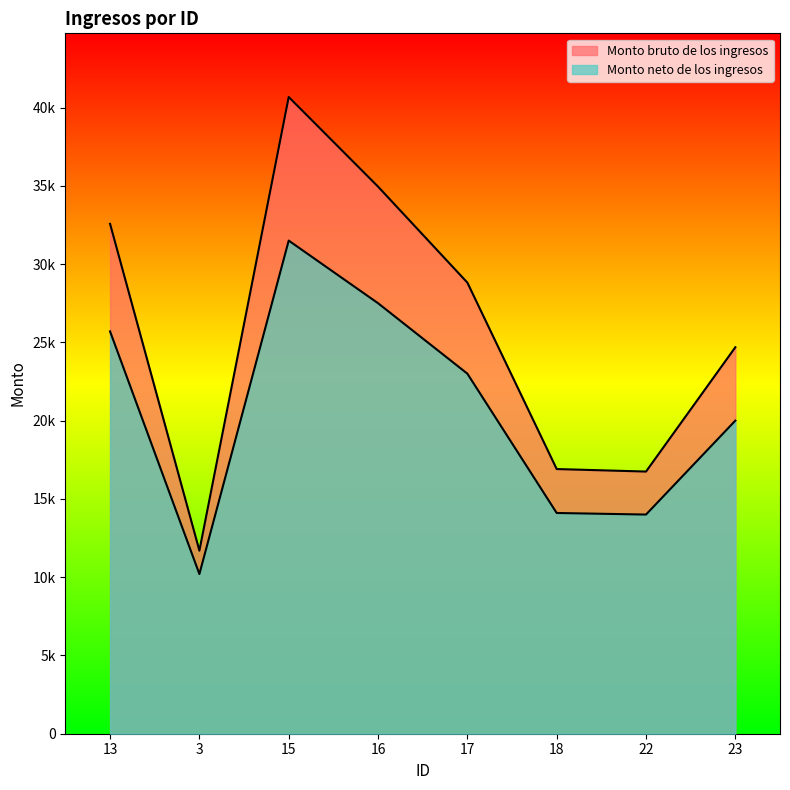

List the series in order of their peak value, lowest first.

Monto neto de los ingresos, Monto bruto de los ingresos